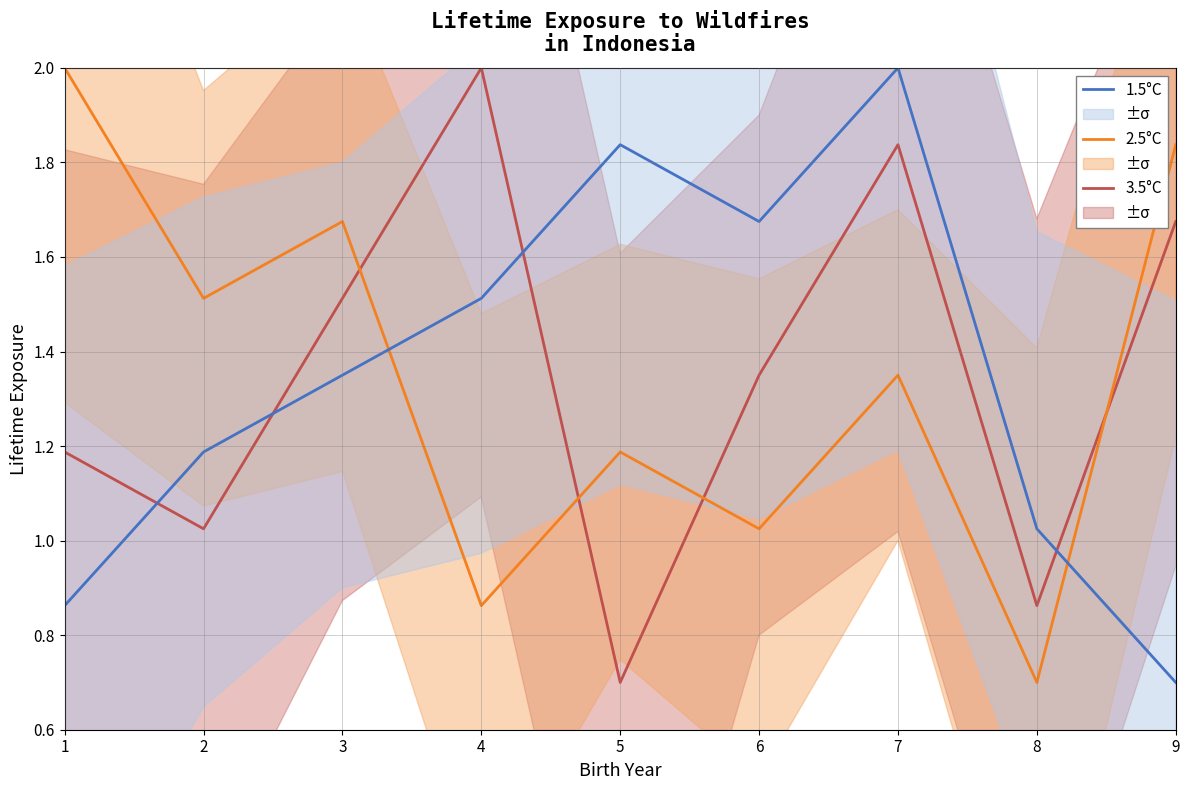

Is this an area chart (filled region under the line)?

No